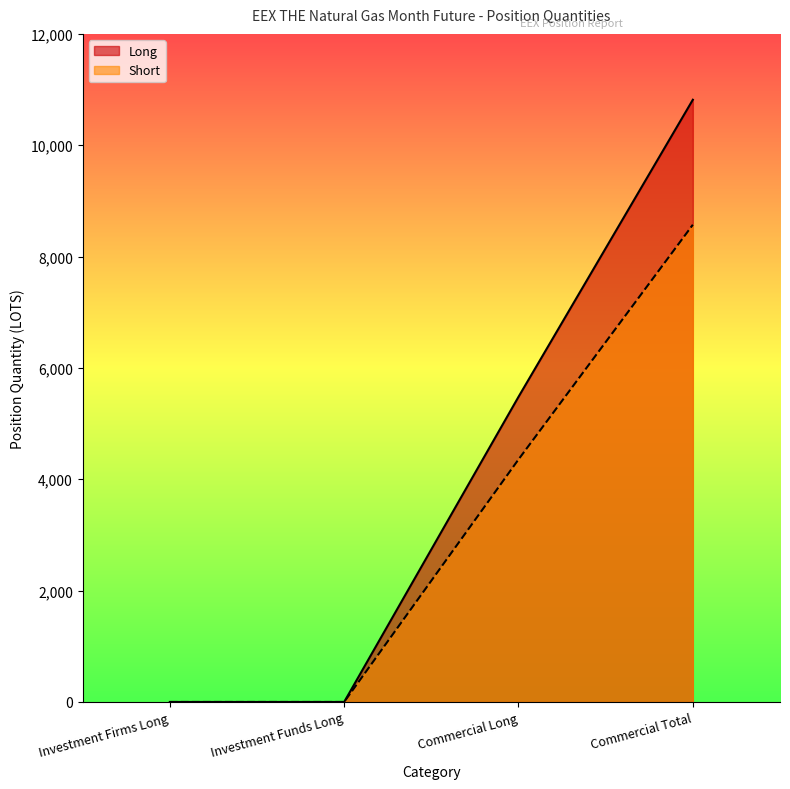

At which label is Short closest to 4286?

Commercial Long